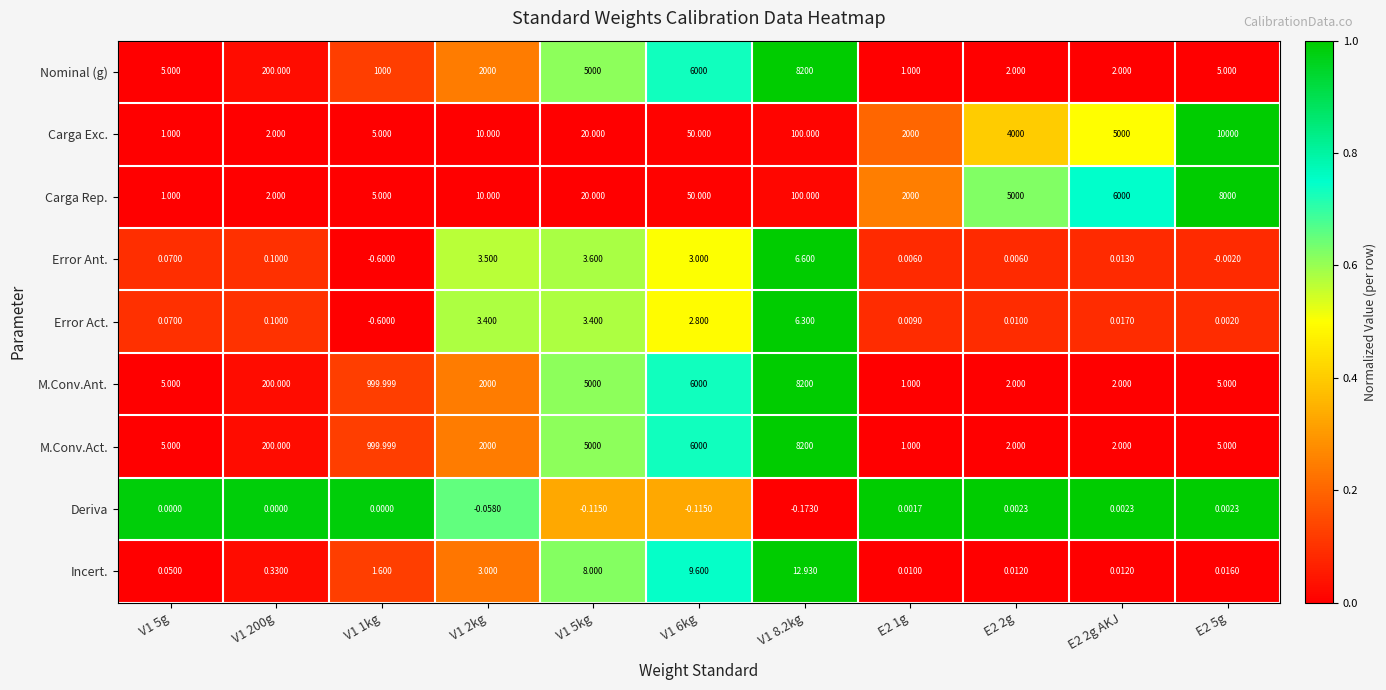

Which series has the largest total across all categories?

Nominal (g)